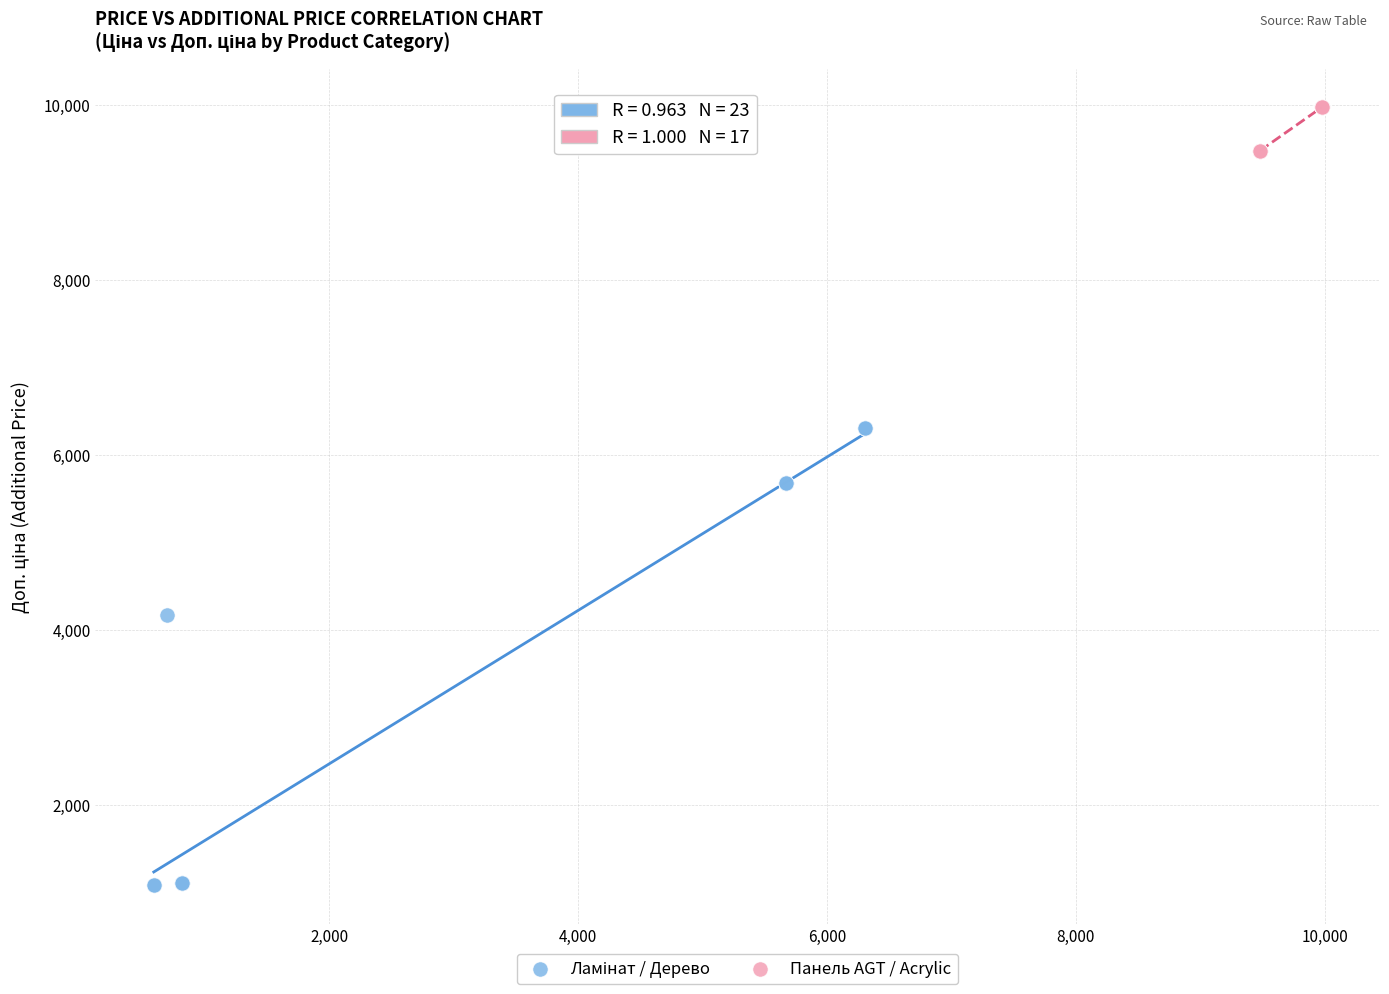

Which series contains the highest Y value?

Панель AGT / Acrylic